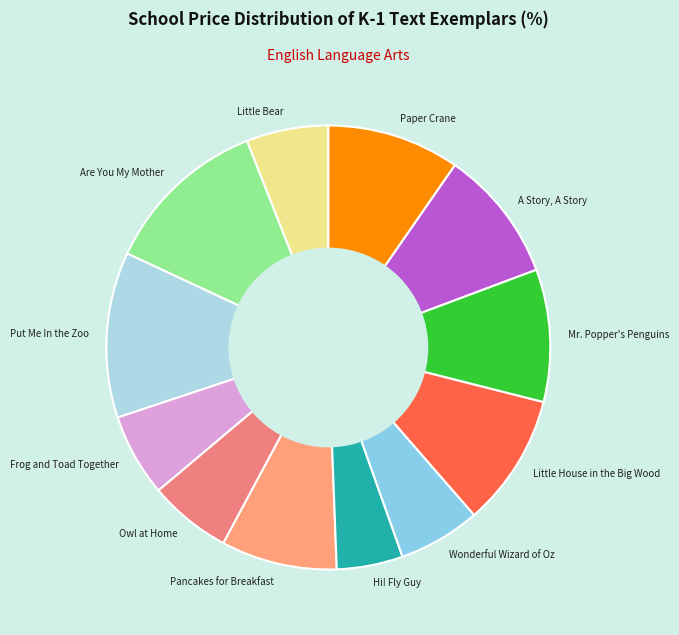

Do Owl at Home and Are You My Mother together represent more than half of the pie?

No